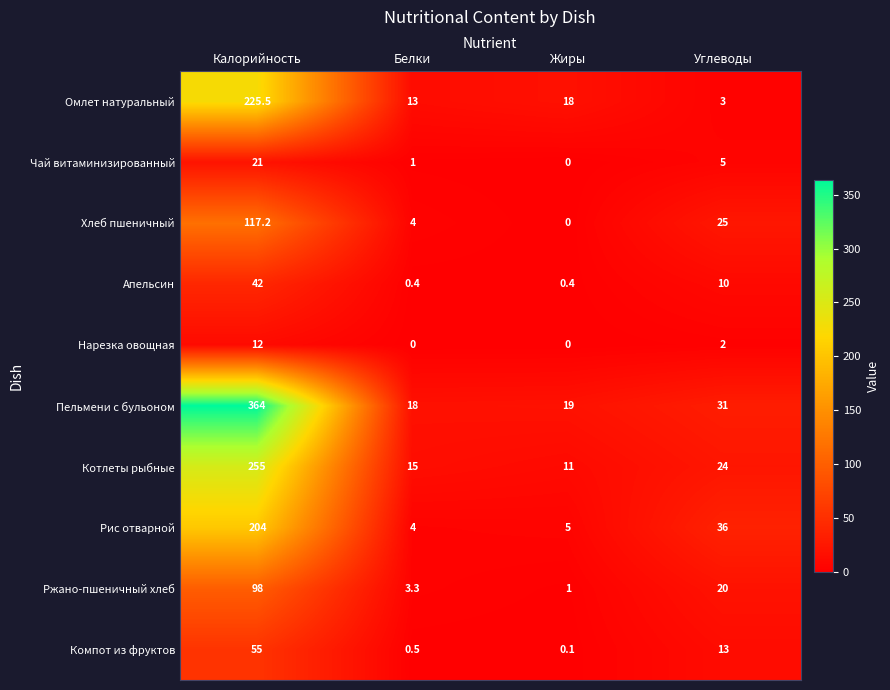

What is the difference between the highest and lowest values at Жиры?

19.0